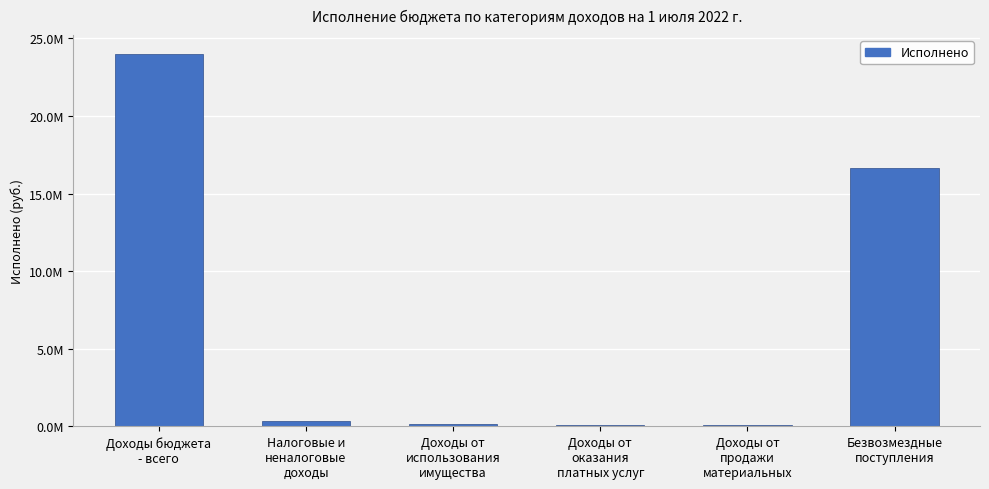

Does the chart contain stacked bars?

No